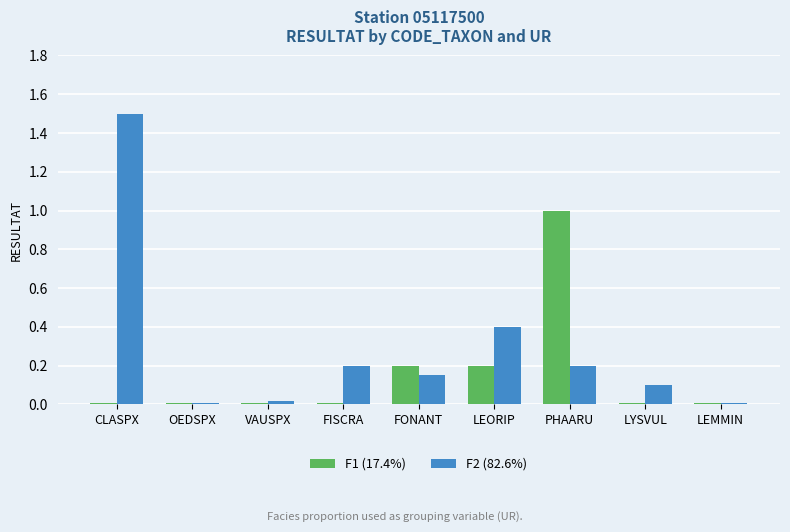

The F1 (17.4%) series shows 0.0 at VAUSPX. True or false?

True